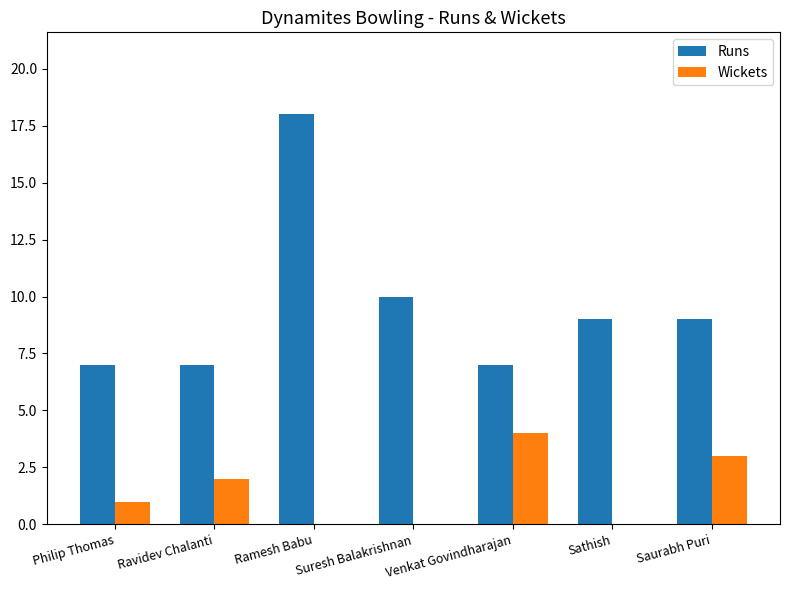

Between Ramesh Babu and Suresh Balakrishnan, which series saw the biggest shift?

Runs